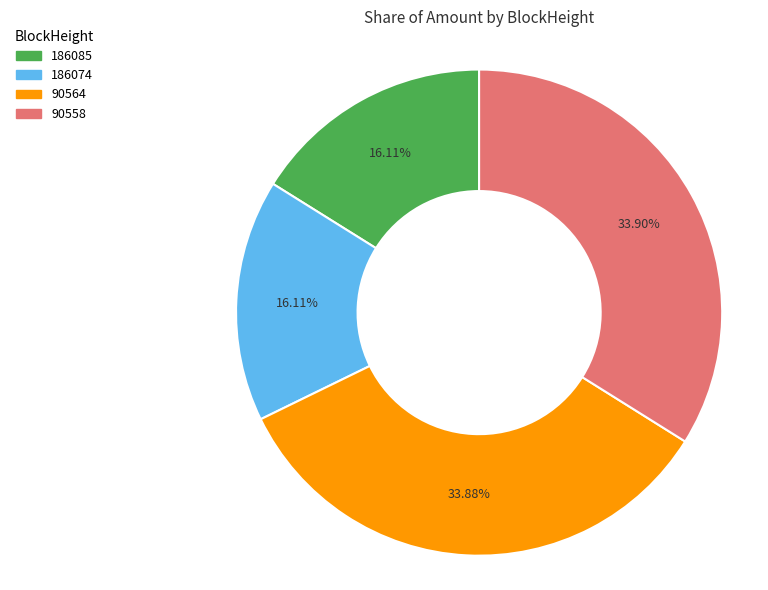

Count the number of slices in the pie.

4